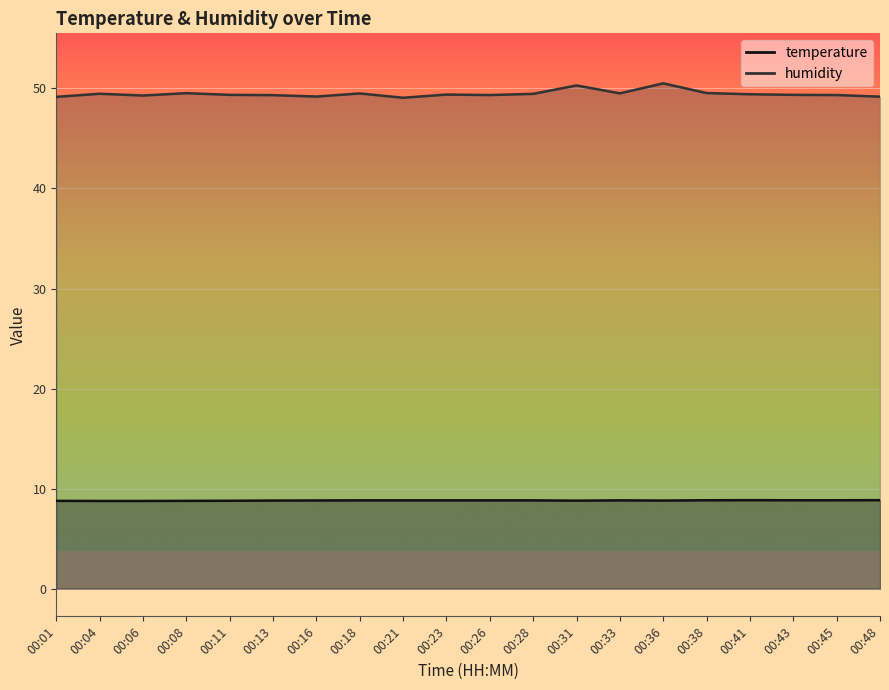

Rank the series by their maximum value, from lowest to highest.

temperature, humidity